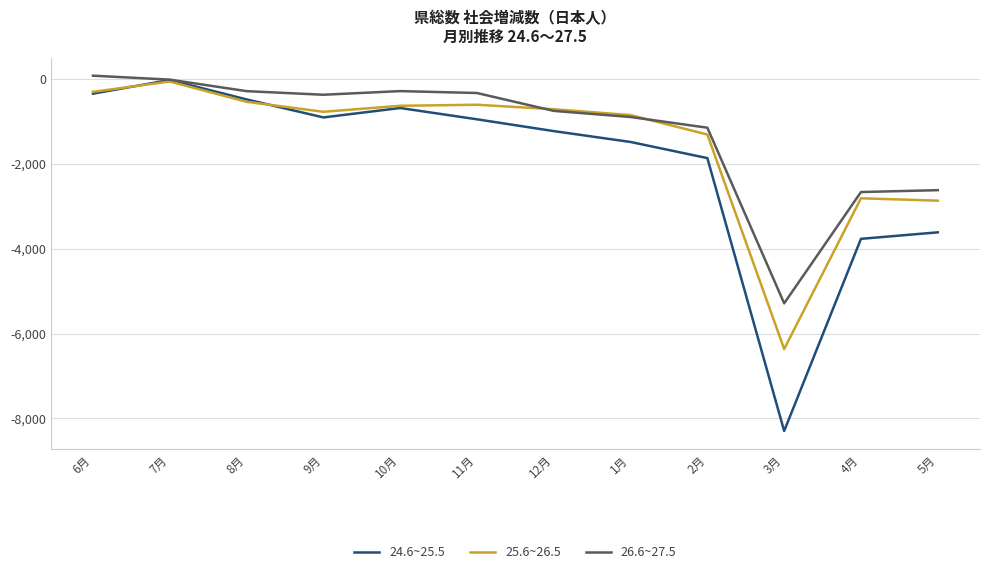

The value of 25.6~26.5 at 2月 is -731. True or false?

False